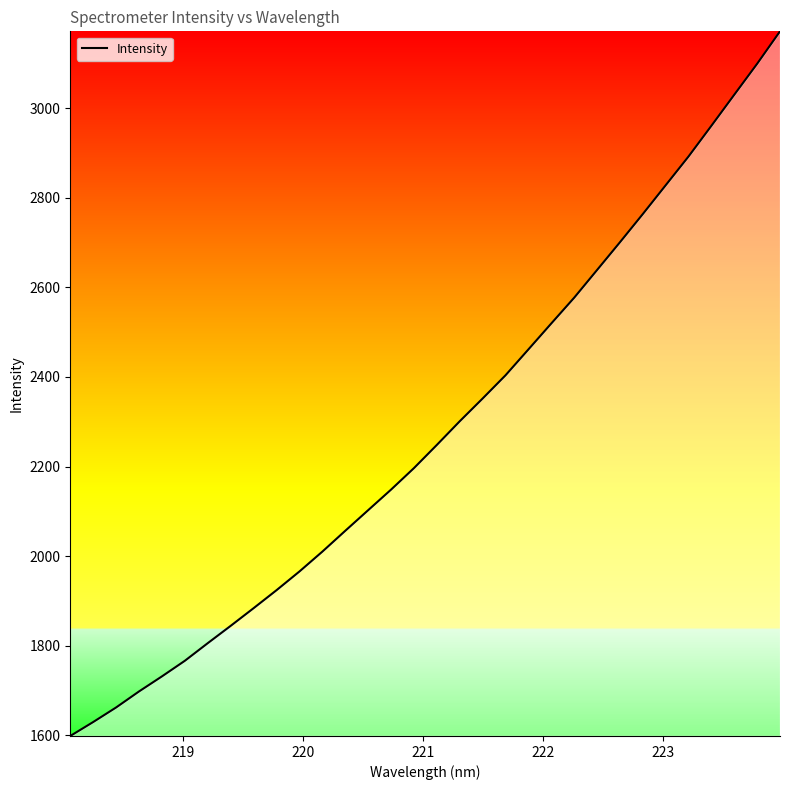

What is the minimum value shown in the chart?

1598.7